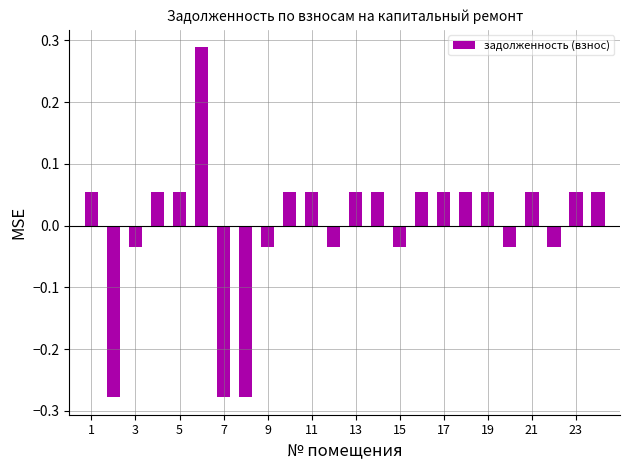

What is the difference between the maximum and minimum values?

0.6